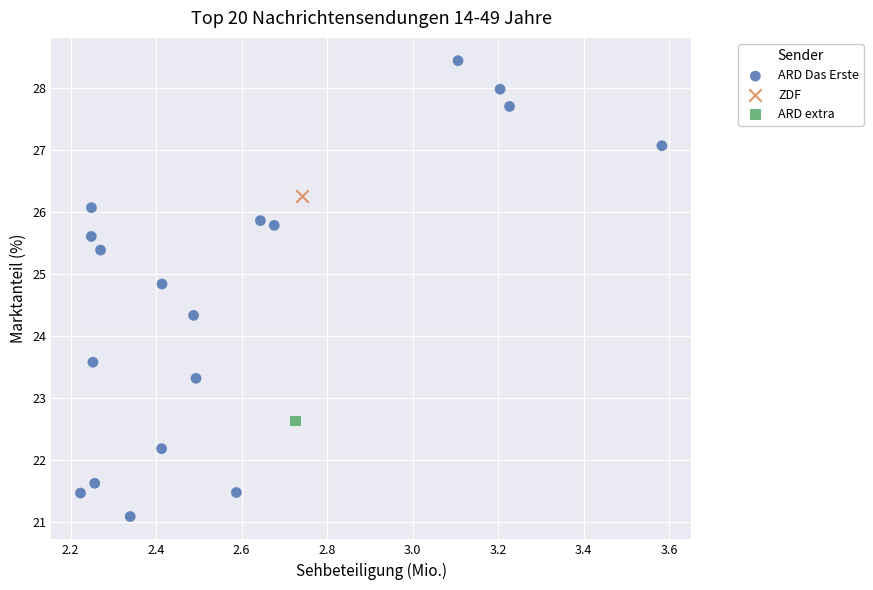

What are all the series names shown in the legend?

ARD Das Erste, ZDF, ARD extra